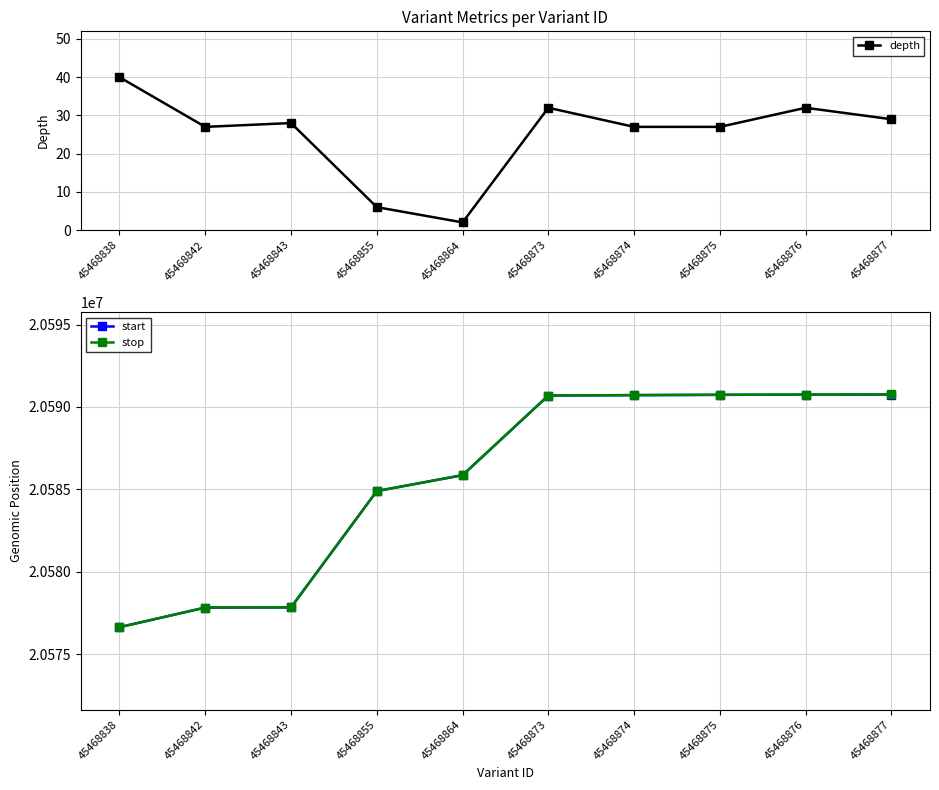

Which series changed the most between 45468843 and 45468875?

start